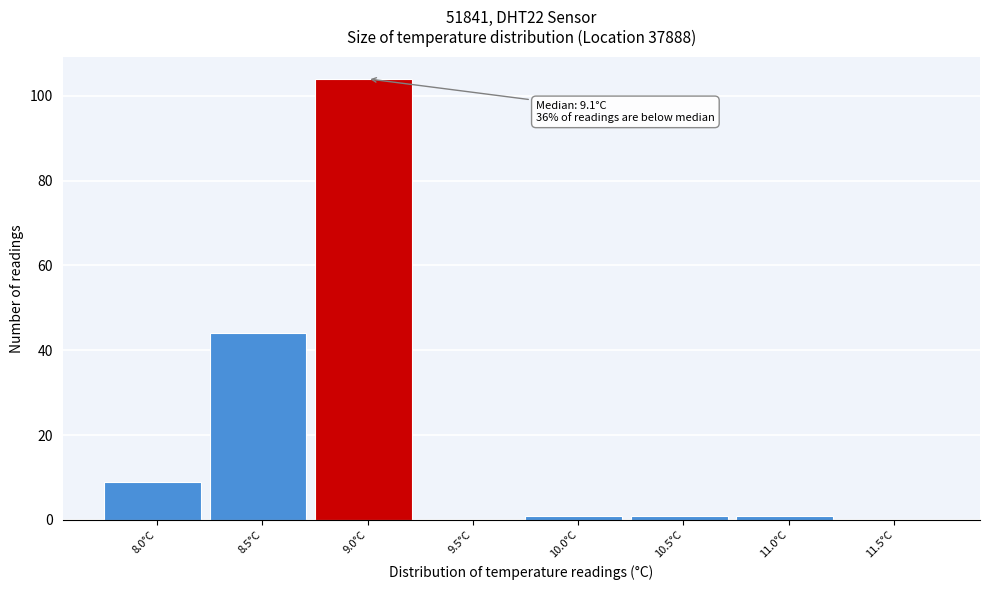

Reading left to right, what are all the values shown in this chart?

8.0°C=9	8.5°C=44	9.0°C=104	9.5°C=0	10.0°C=1	10.5°C=1	11.0°C=1	11.5°C=0